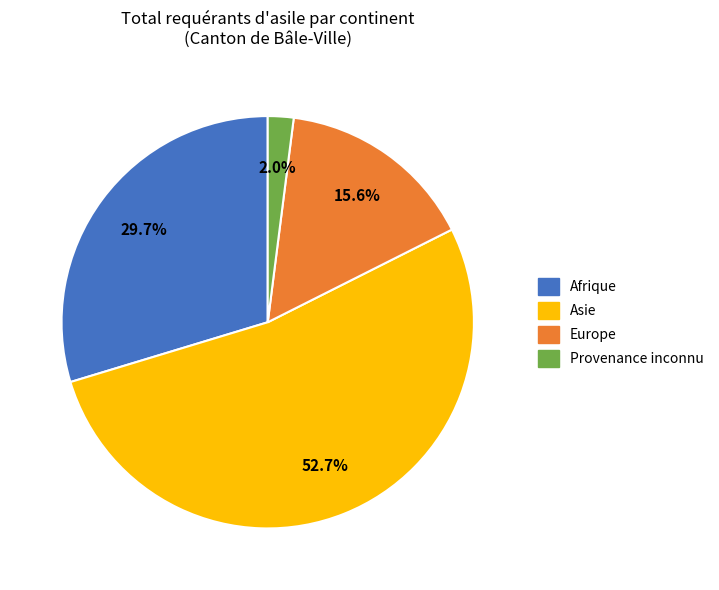

The Provenance inconnu slice represents 2% of the pie. True or false?

True